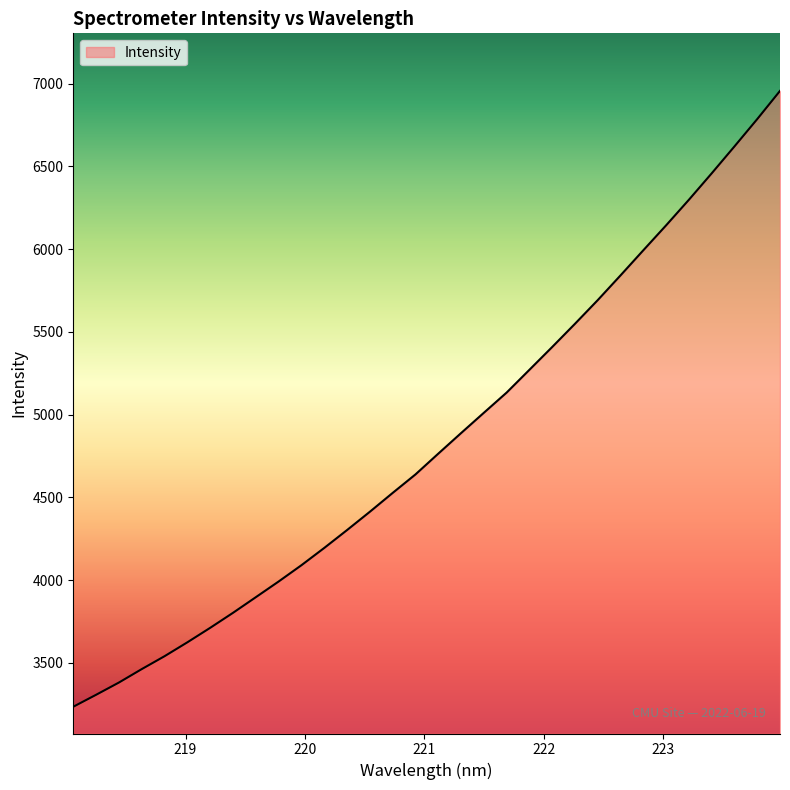

What is the maximum value shown in the chart?

6956.1